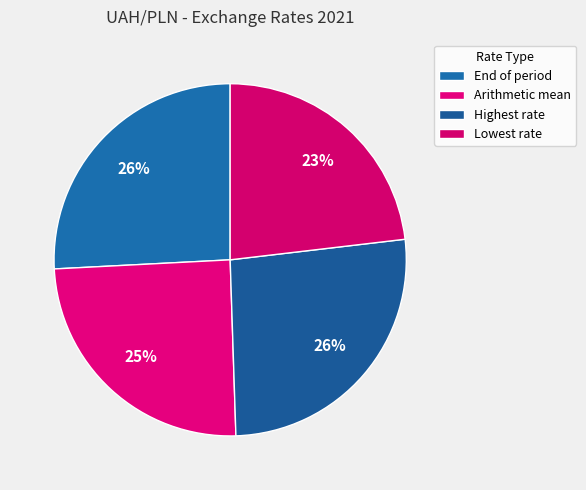

What is the total percentage of Highest rate and Arithmetic mean?

51.0%